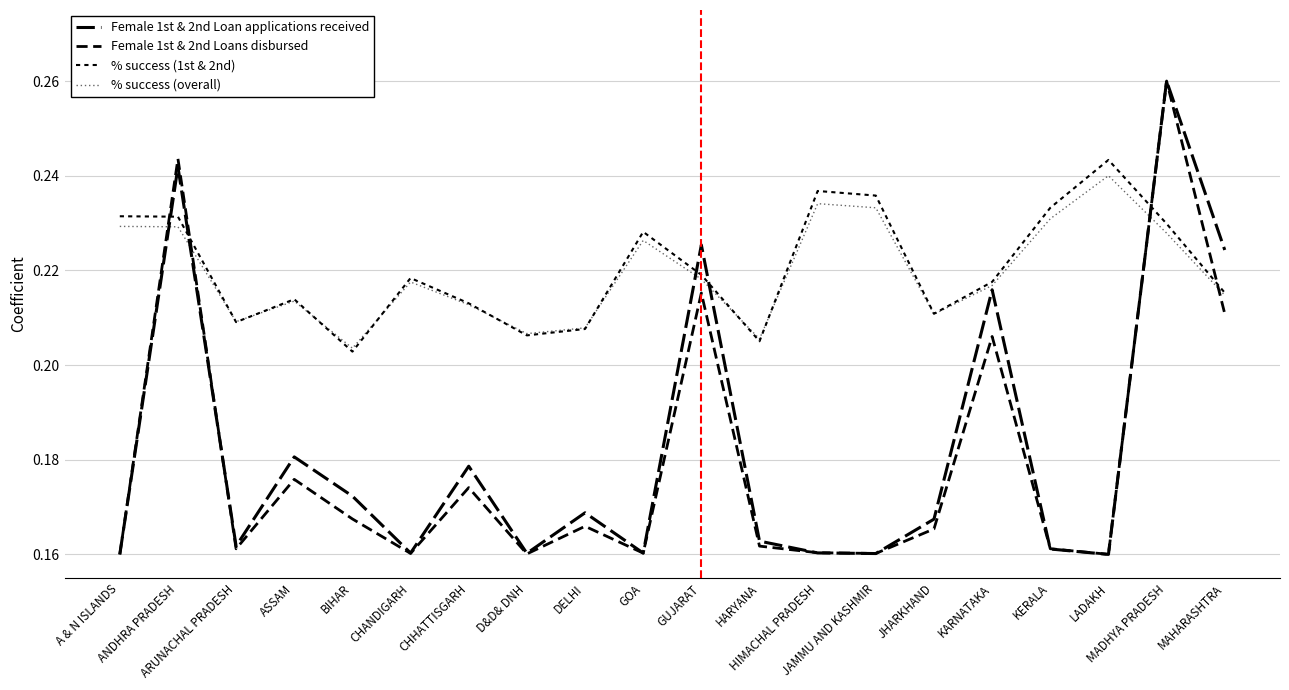

Between which two adjacent categories do Female 1st & 2nd Loans disbursed and % success (overall) first intersect?

A & N ISLANDS and ANDHRA PRADESH